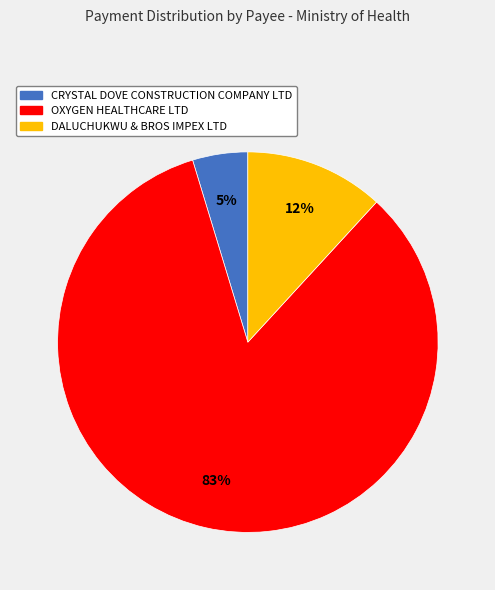

To the nearest percent, what is the difference between the CRYSTAL DOVE CONSTRUCTION COMPANY LTD and DALUCHUKWU & BROS IMPEX LTD slice percentages?

7%